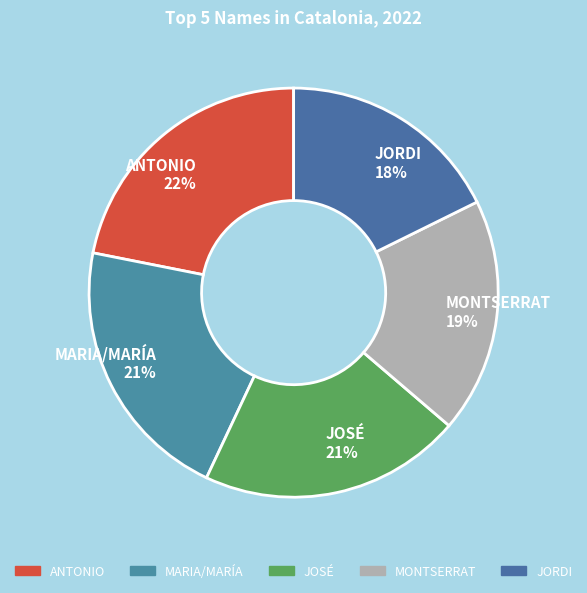

How many slices are in this pie chart?

5